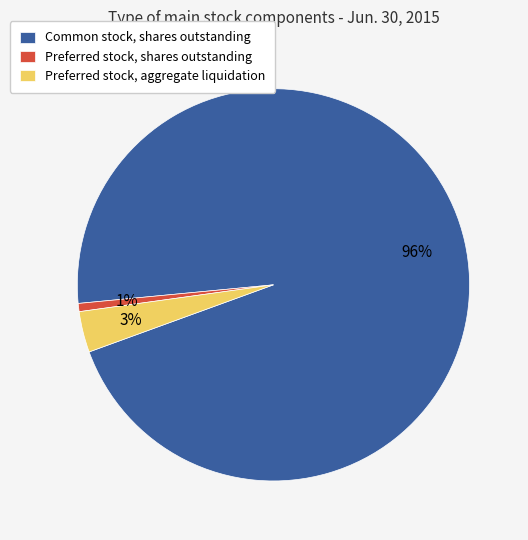

Do Common stock, shares outstanding and Preferred stock, aggregate liquidation together represent more than half of the pie?

Yes